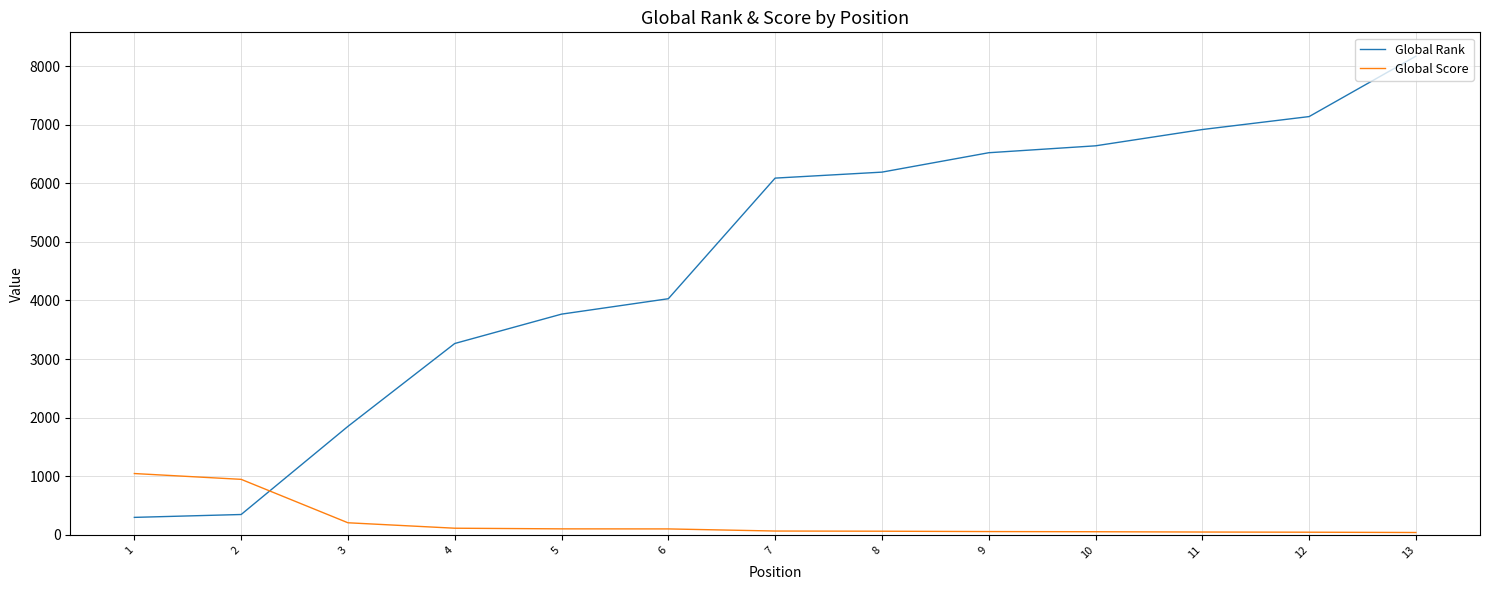

What is the difference between the maximum and minimum values in the Global Score series?

1006